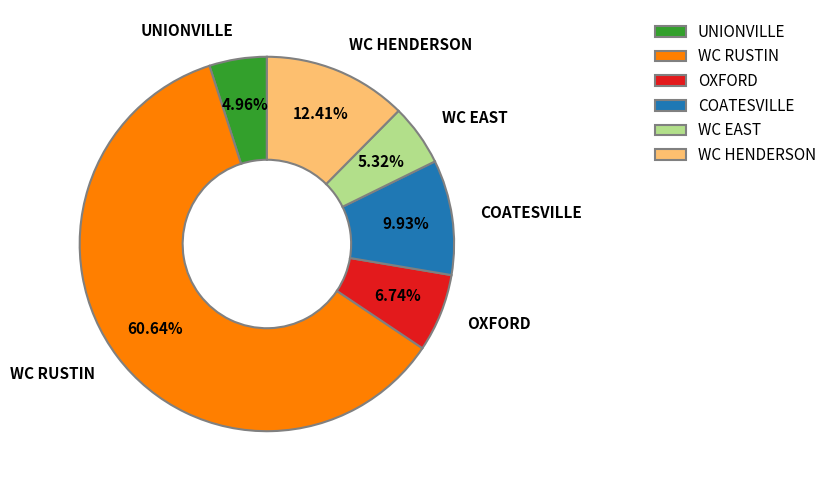

To the nearest percent, what portion does WC EAST represent?

5%